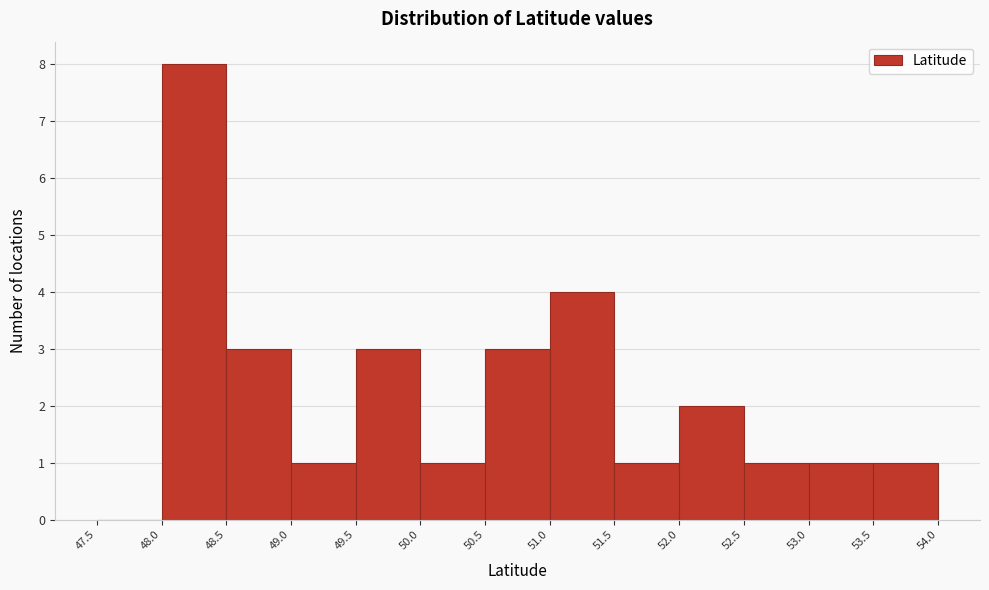

Reading left to right, list every bar in this chart as the range it spans on the x-axis followed by its height. The values are not printed on the chart, so give them approximately, as read against the axis.

47.5 to 48.0: 0
48.0 to 48.5: 8
48.5 to 49.0: 3
49.0 to 49.5: 1
49.5 to 50.0: 3
50.0 to 50.5: 1
50.5 to 51.0: 3
51.0 to 51.5: 4
51.5 to 52.0: 1
52.0 to 52.5: 2
52.5 to 53.0: 1
53.0 to 53.5: 1
53.5 to 54.0: 1